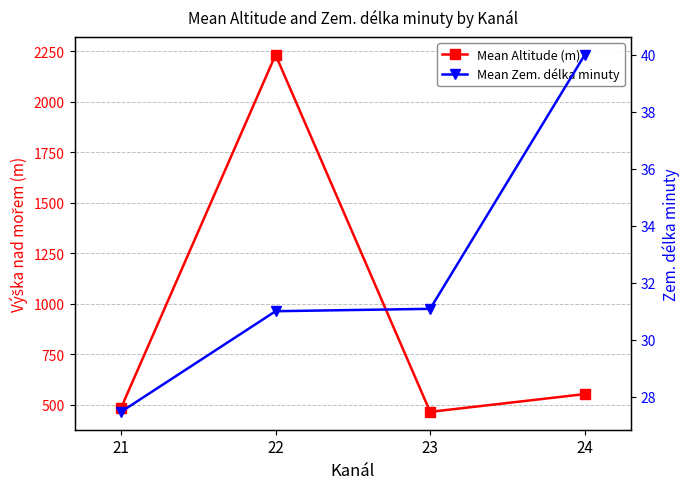

What is the total value across all series at 21?

510.9